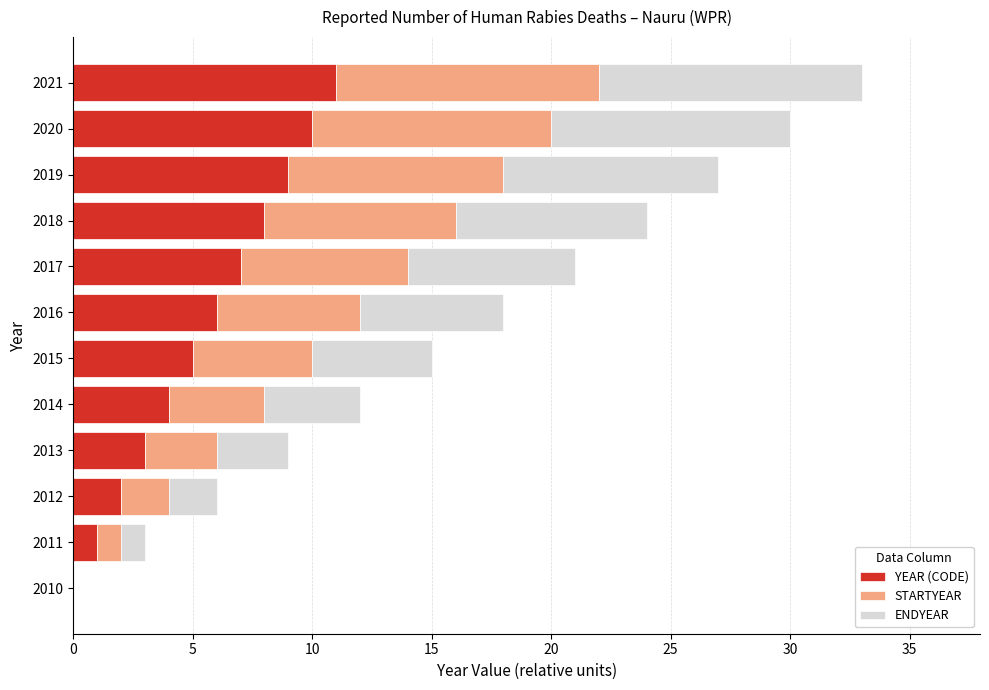

At which label does YEAR (CODE) reach its peak?

2021